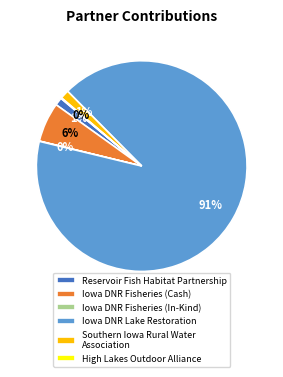

The Iowa DNR Lake Restoration slice represents 81% of the pie. True or false?

False